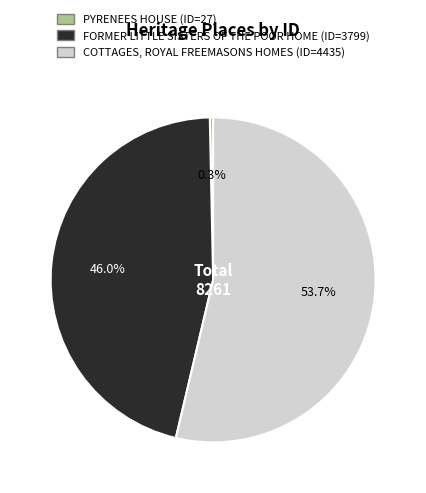

Which slice is the largest?

COTTAGES, ROYAL FREEMASONS HOMES